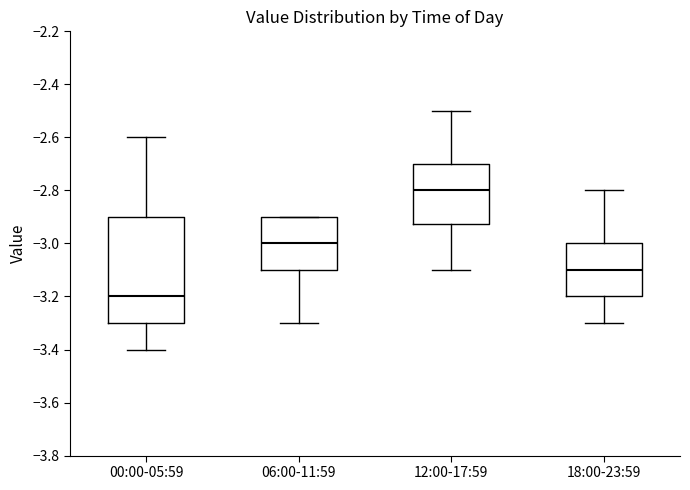

Which box is the tallest, from its lower edge to its upper edge?

00:00-05:59